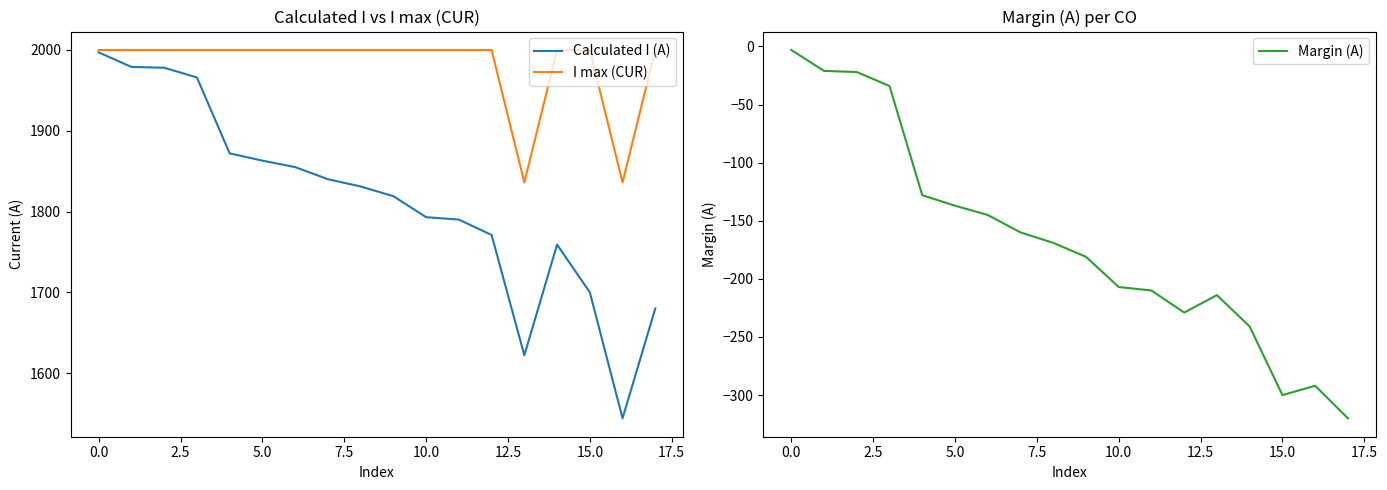

Which series has the largest total across all categories?

I max (CUR)